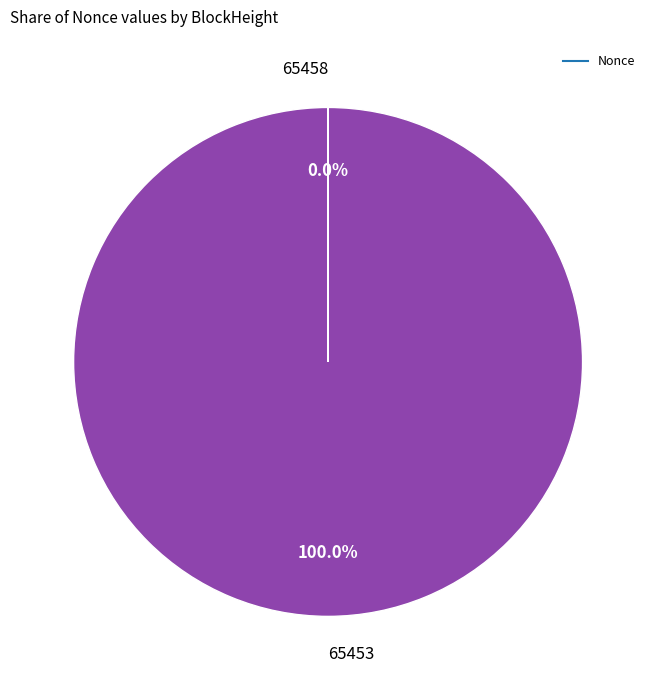

Which category accounts for the majority?

65453